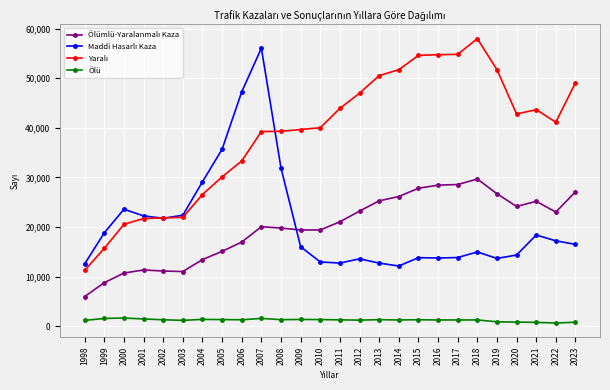

What is the average value of the Ölü series?

1203